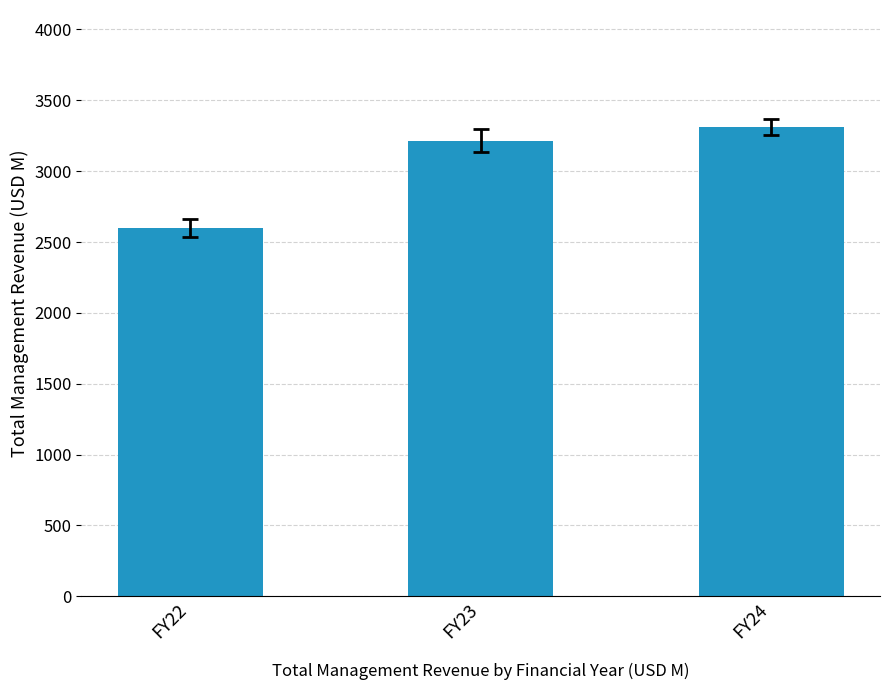

What is the change in value from FY23 to FY24?

+93.6